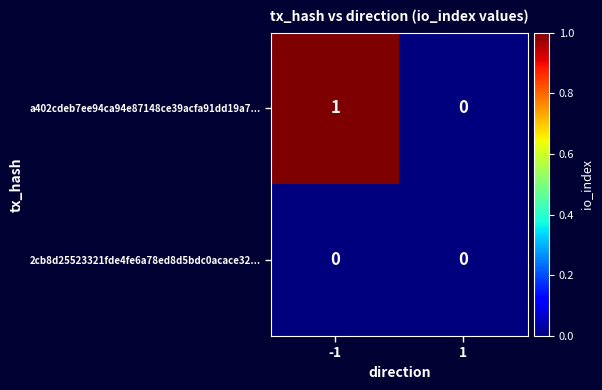

The value of a402cdeb7ee94ca94e87148ce39acfa91dd19a7... at -1 is 1. True or false?

True